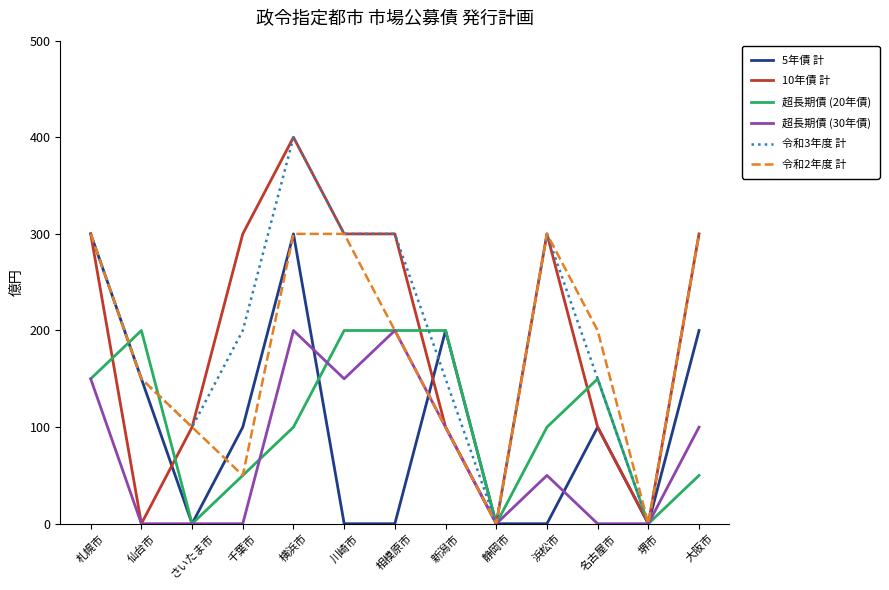

How many categories are shown in the chart?

13